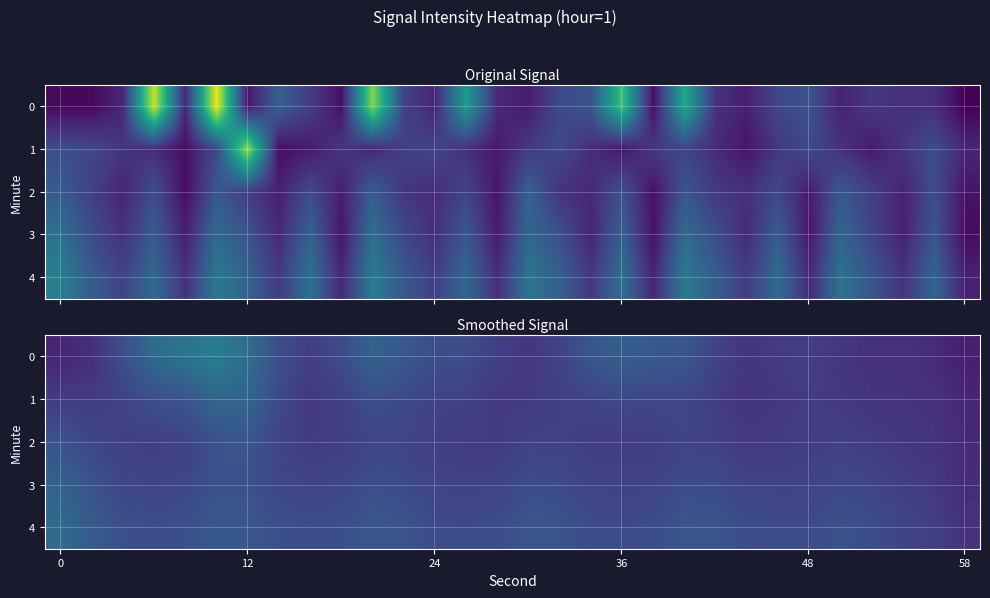

What is the difference between the maximum and minimum values in the 4 series?

3.6